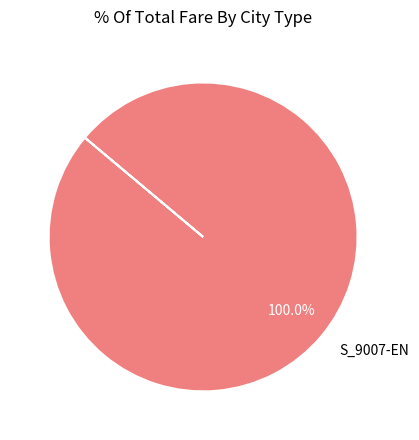

Count the number of slices in the pie.

1